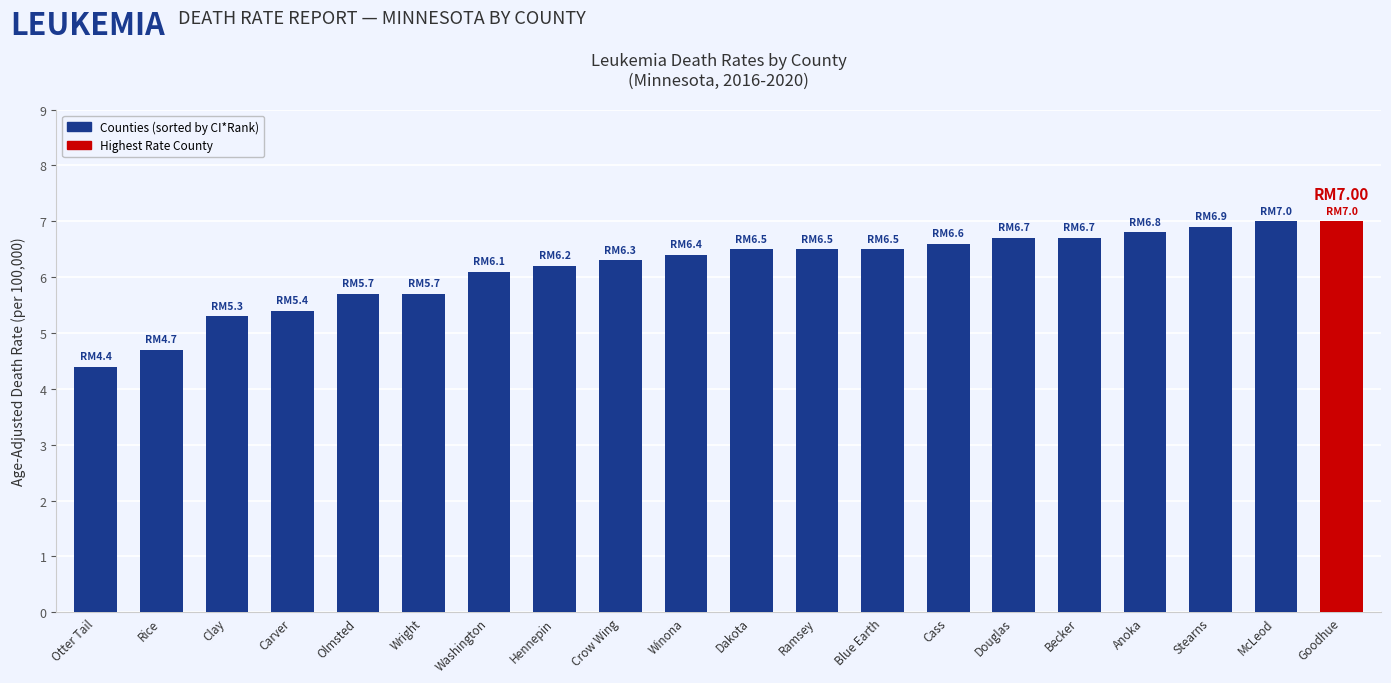

What is the ratio of the value at Douglas to the value at Goodhue?

1.0